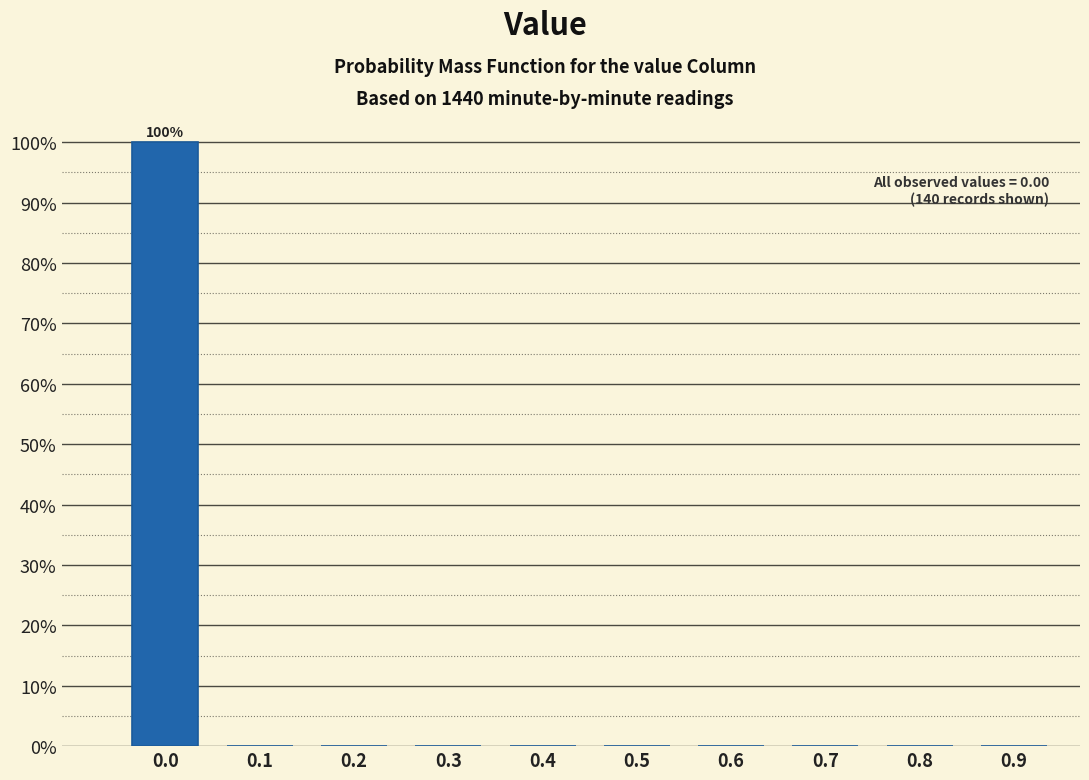

Reading left to right, list all the values displayed in this chart.

0.0=100	0.1=0	0.2=0	0.3=0	0.4=0	0.5=0	0.6=0	0.7=0	0.8=0	0.9=0